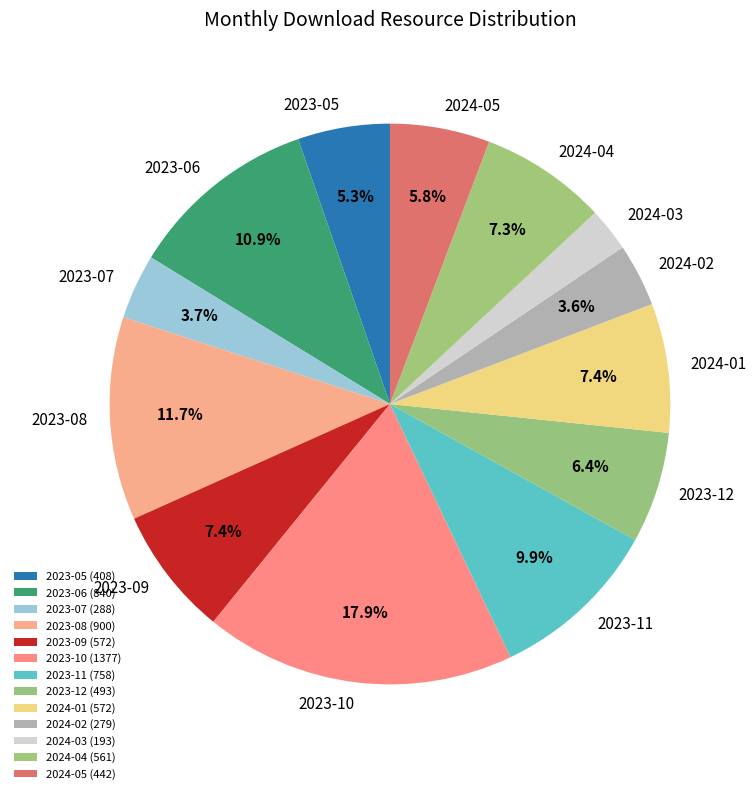

To the nearest percent, what is the average slice percentage?

8%